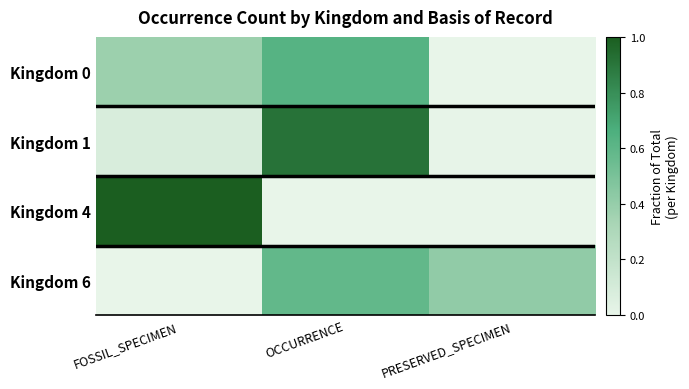

How many categories are shown in the chart?

3